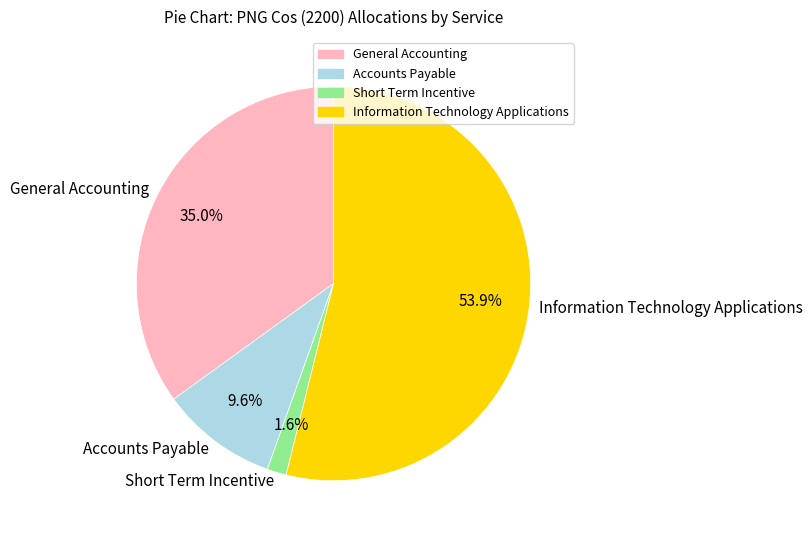

Which category has the smallest portion of the pie?

Short Term Incentive